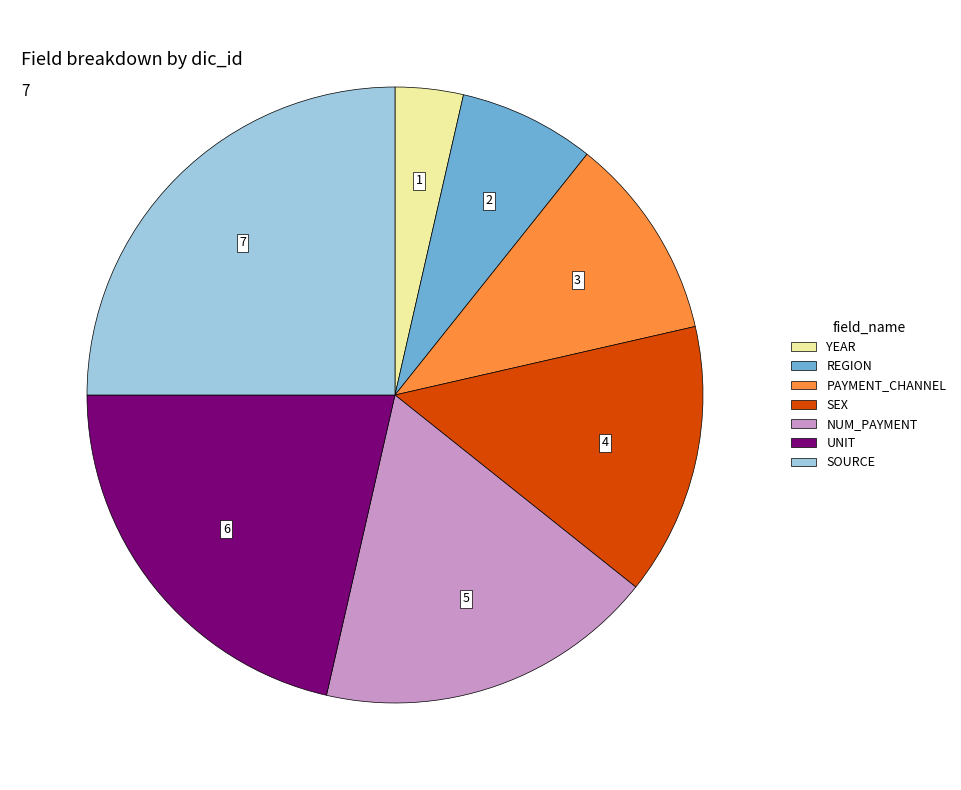

Approximately how many times larger is the value at SEX compared to REGION?

2.0